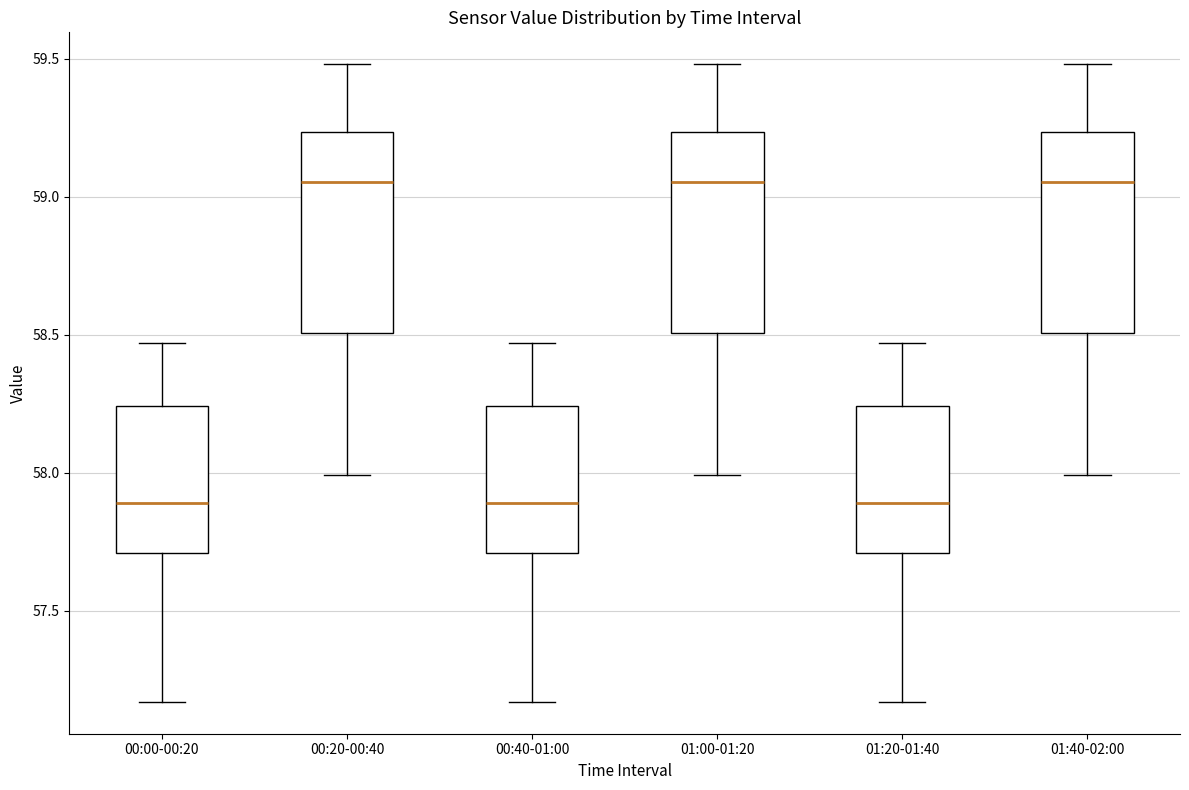

Where is the upper edge of the box for 00:20-00:40 on the y-axis? The values are not printed on the chart, so give them approximately, as read against the axis.

59.25